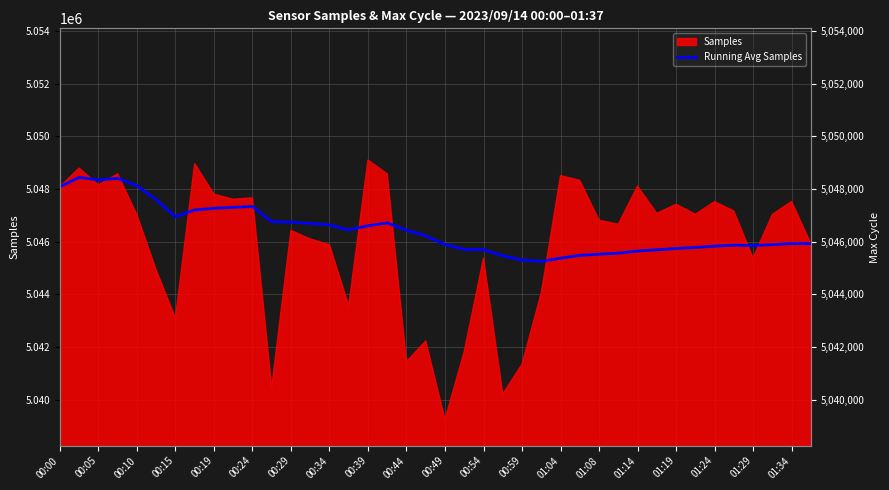

The value at 00:34 is 8573021.2. True or false?

False